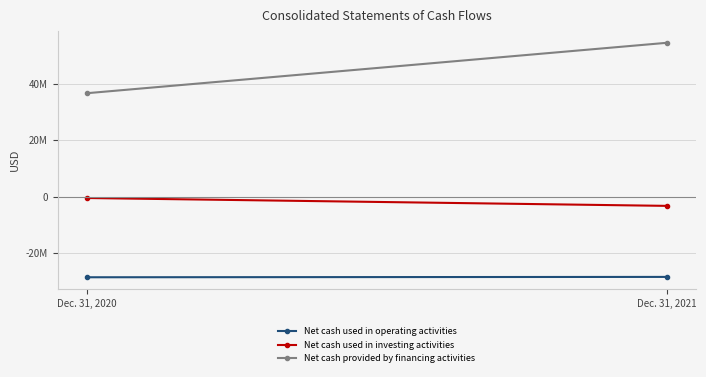

Between Dec. 31, 2020 and Dec. 31, 2021, which is larger?

Dec. 31, 2021